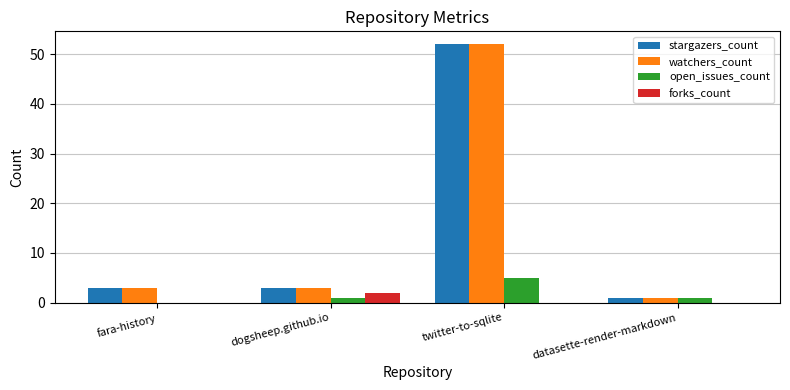

At which label does stargazers_count reach its peak?

twitter-to-sqlite